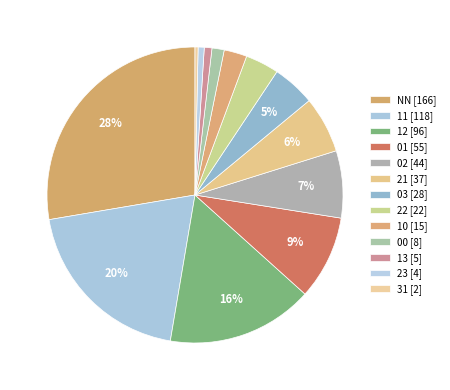

Count the number of slices in the pie.

13